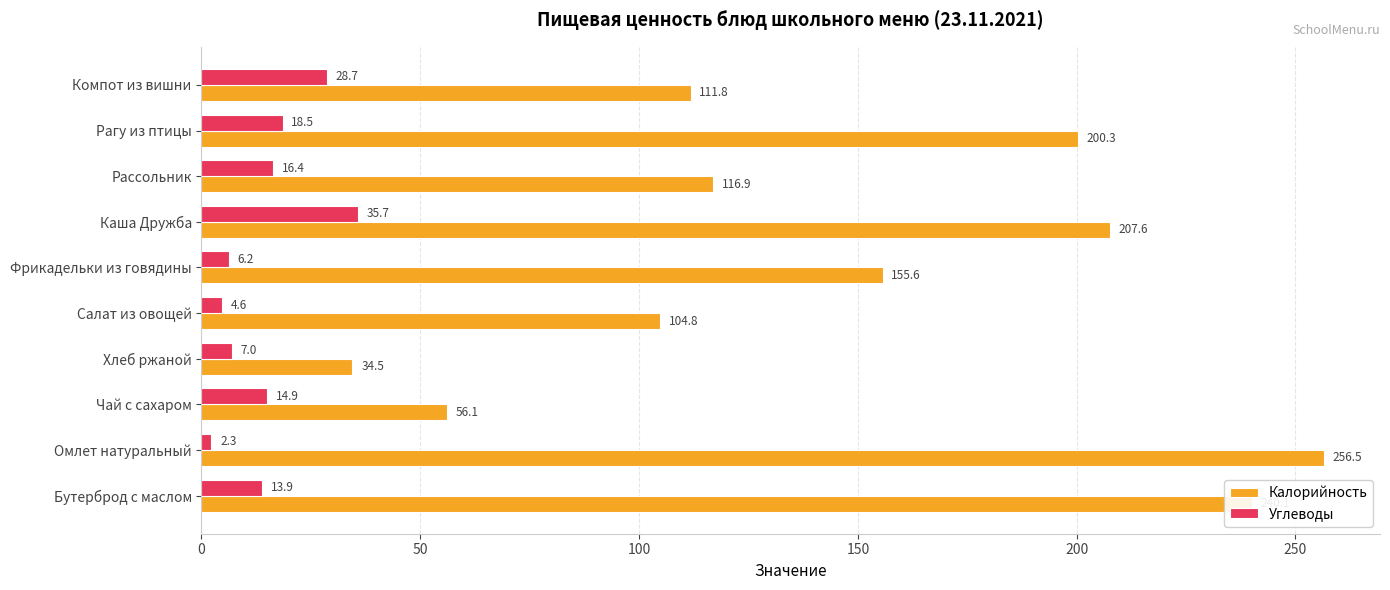

At which category is the sum across all series the highest?

Омлет натуральный